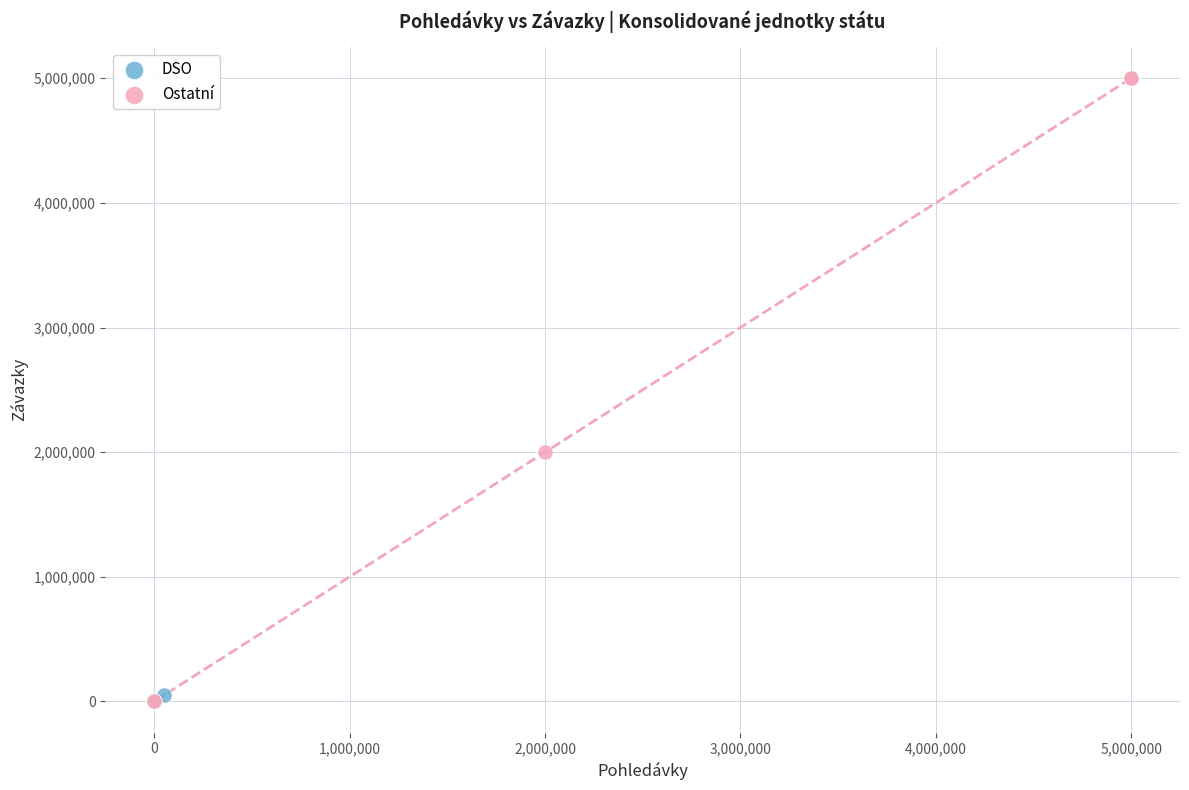

Which series has the largest Y range (max minus min)?

Ostatní